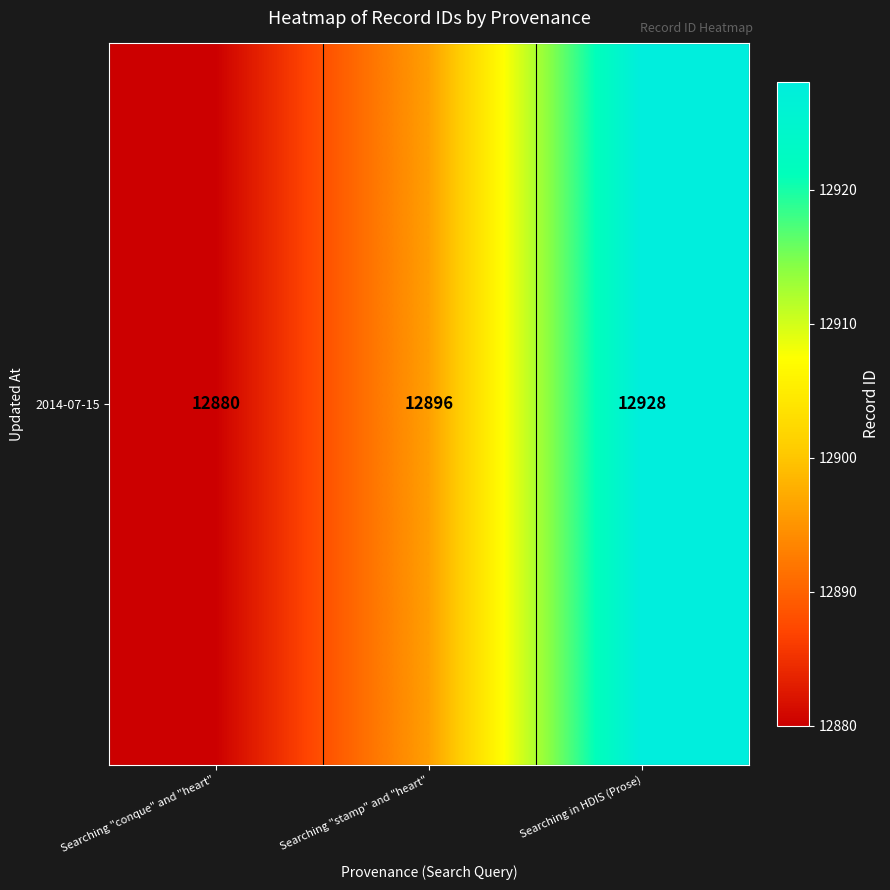

Rank the categories by value from lowest to highest.

Searching "conque" and "heart", Searching "stamp" and "heart", Searching in HDIS (Prose)